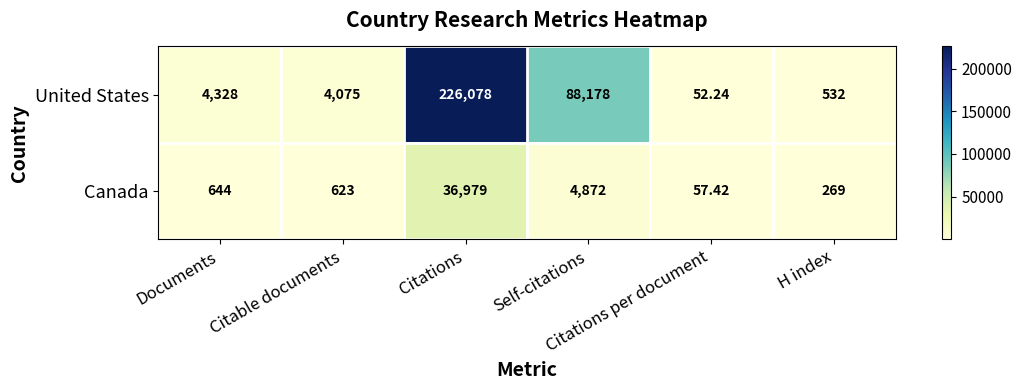

Which series has the largest total across all categories?

United States